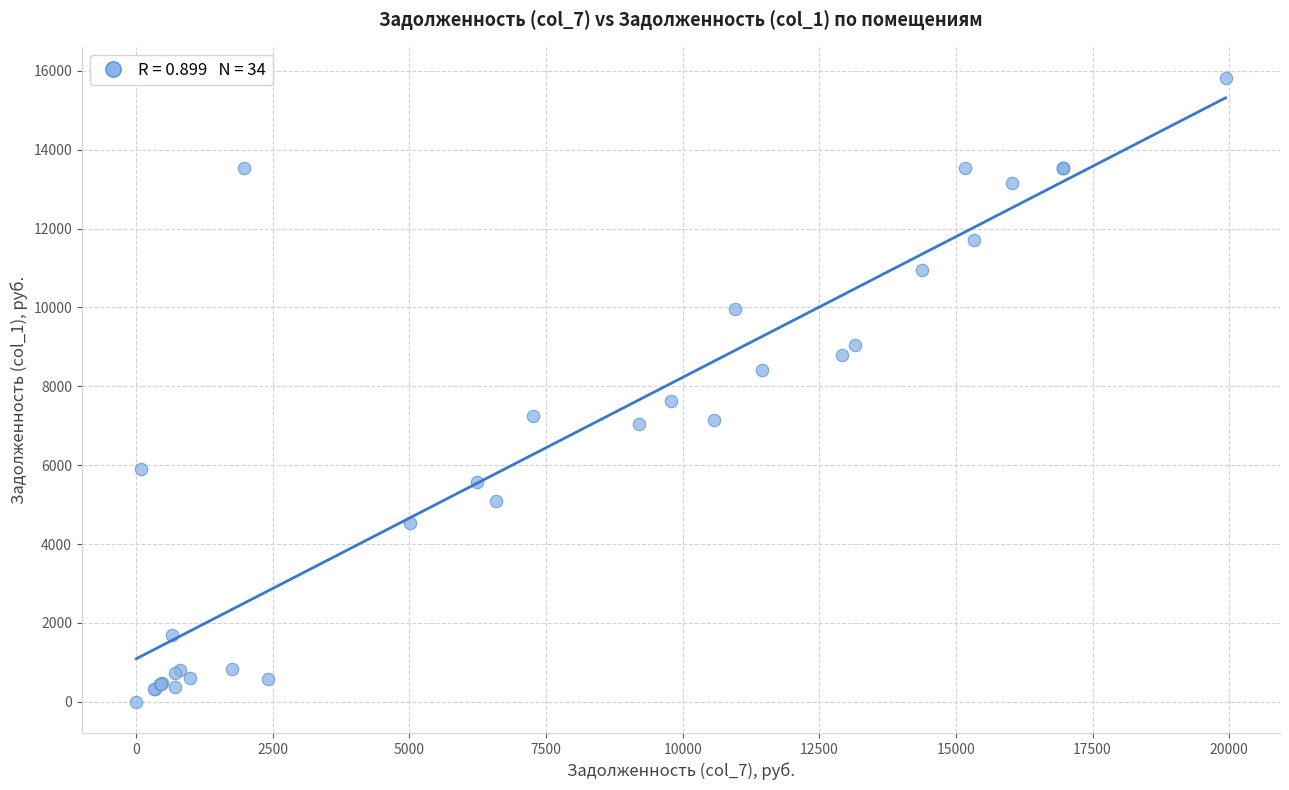

What Y value in the scatter plot is closest to 7909?

7618.6